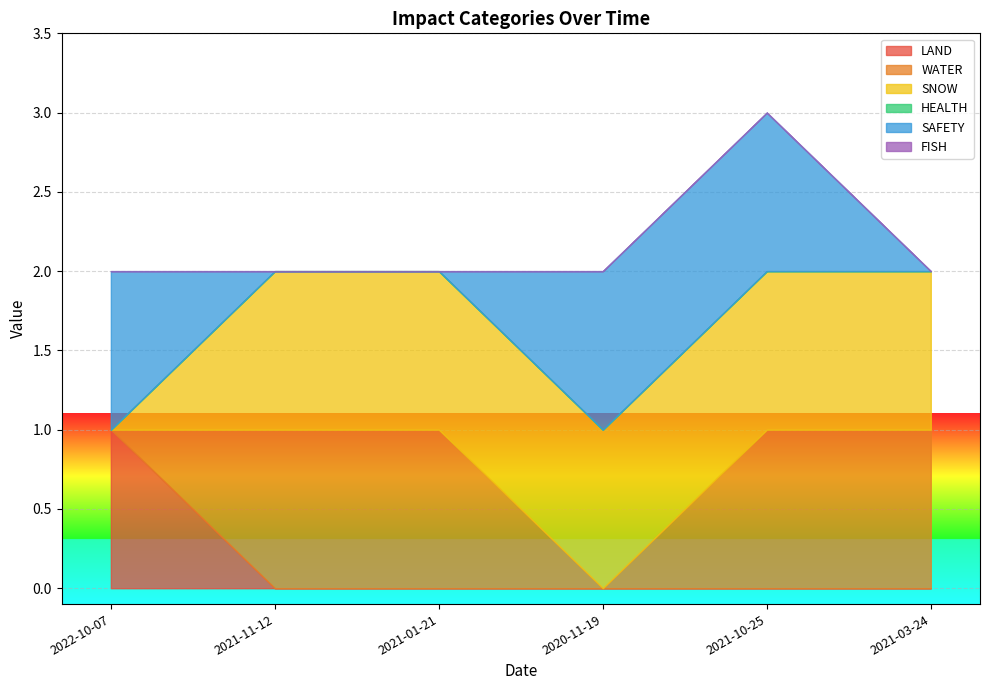

What is the sum of all LAND values?

1